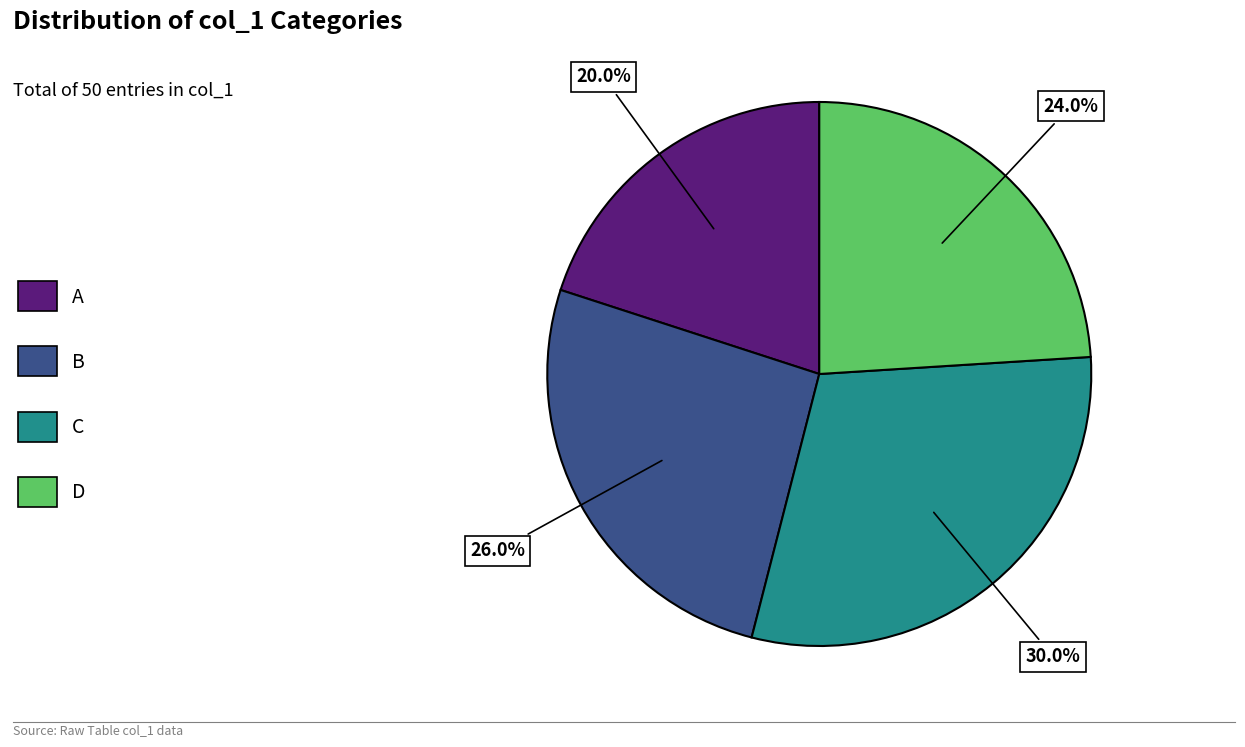

Is it true that C is 37% of the pie?

False